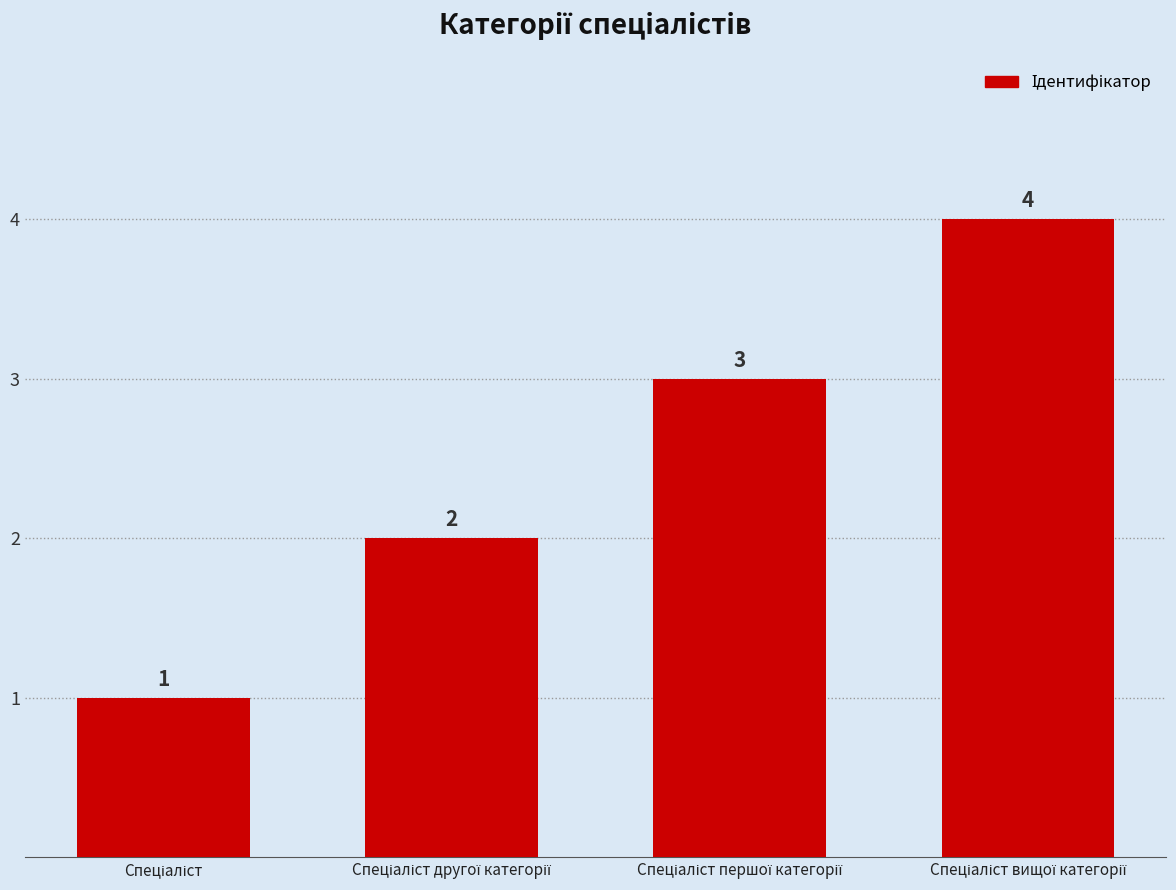

What is the sum of all values?

10